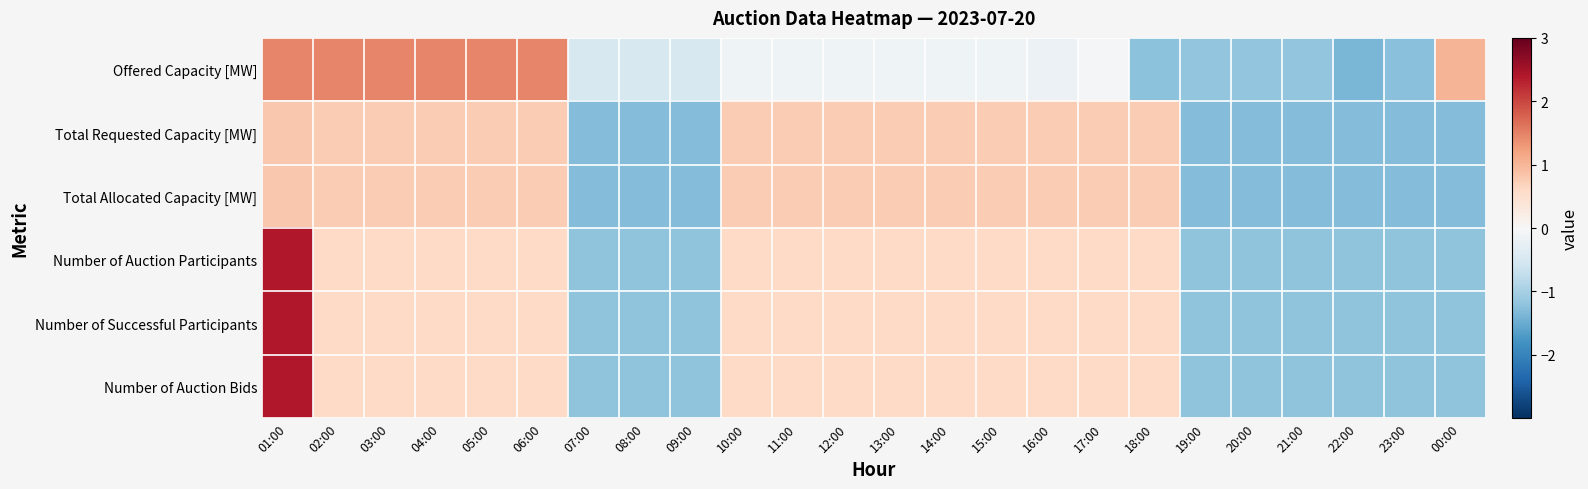

Between 02:00 and 16:00, which series saw the biggest shift?

Offered Capacity [MW]